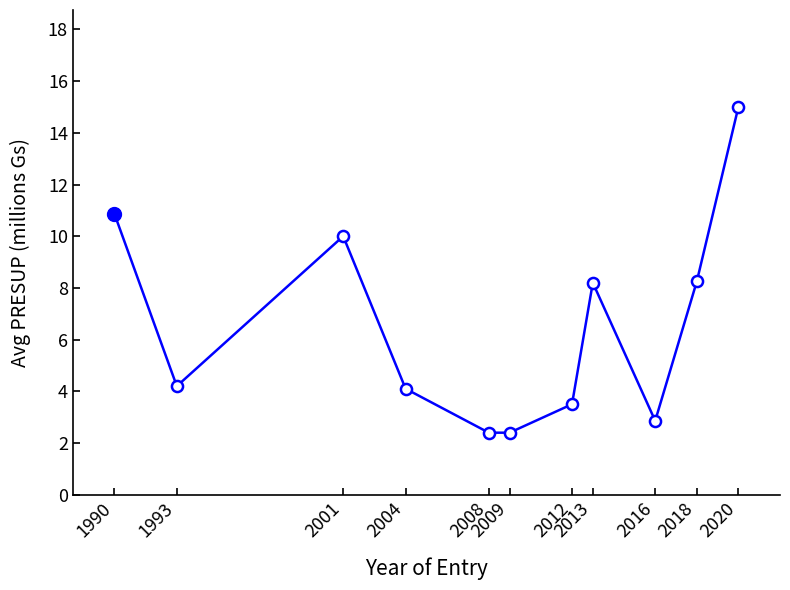

The chart shows a value of 8.2 at 2013. True or false?

True